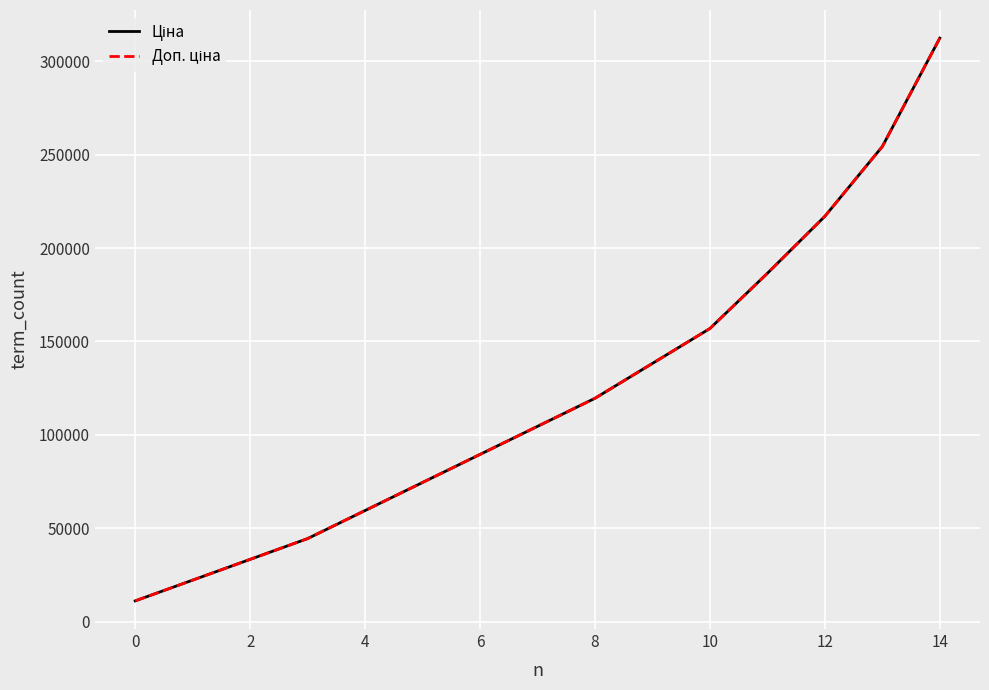

Reading left to right, what are all the values shown in this chart?

Ціна: 11113.6	22227.2	33340.7	44454.3	59473.5	74492.7	89511.9	104531.1	119550.3	138221.8	156893.3	186442.3	216954.6	254297.6	312334.6
Доп. ціна: 11113.6	22227.2	33340.7	44454.3	59473.5	74492.7	89511.9	104531.1	119550.3	138221.8	156893.3	186442.3	216954.6	254297.6	312334.6